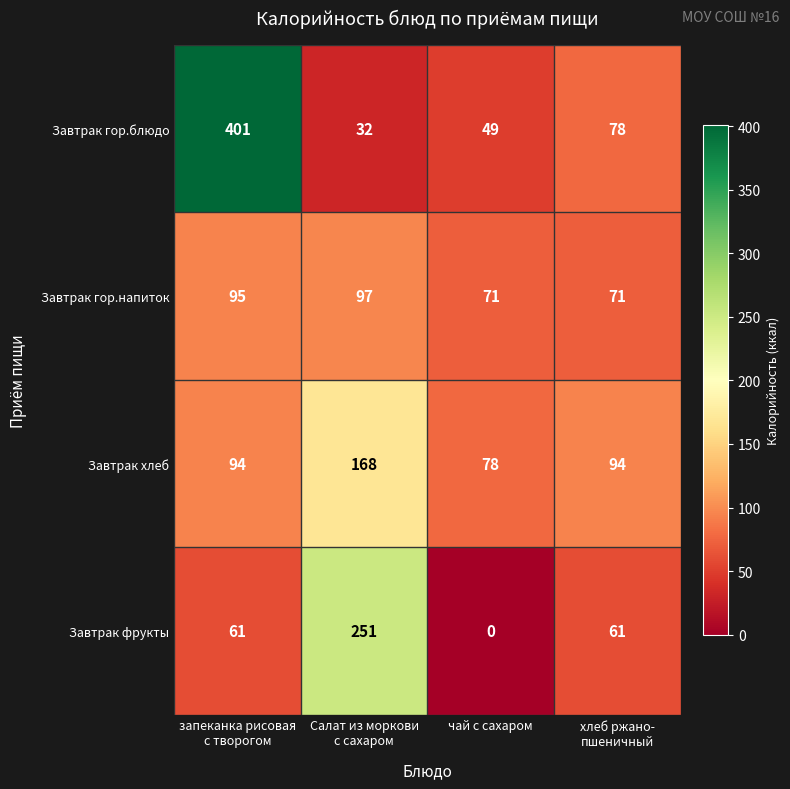

Count the number of categories in the chart.

4